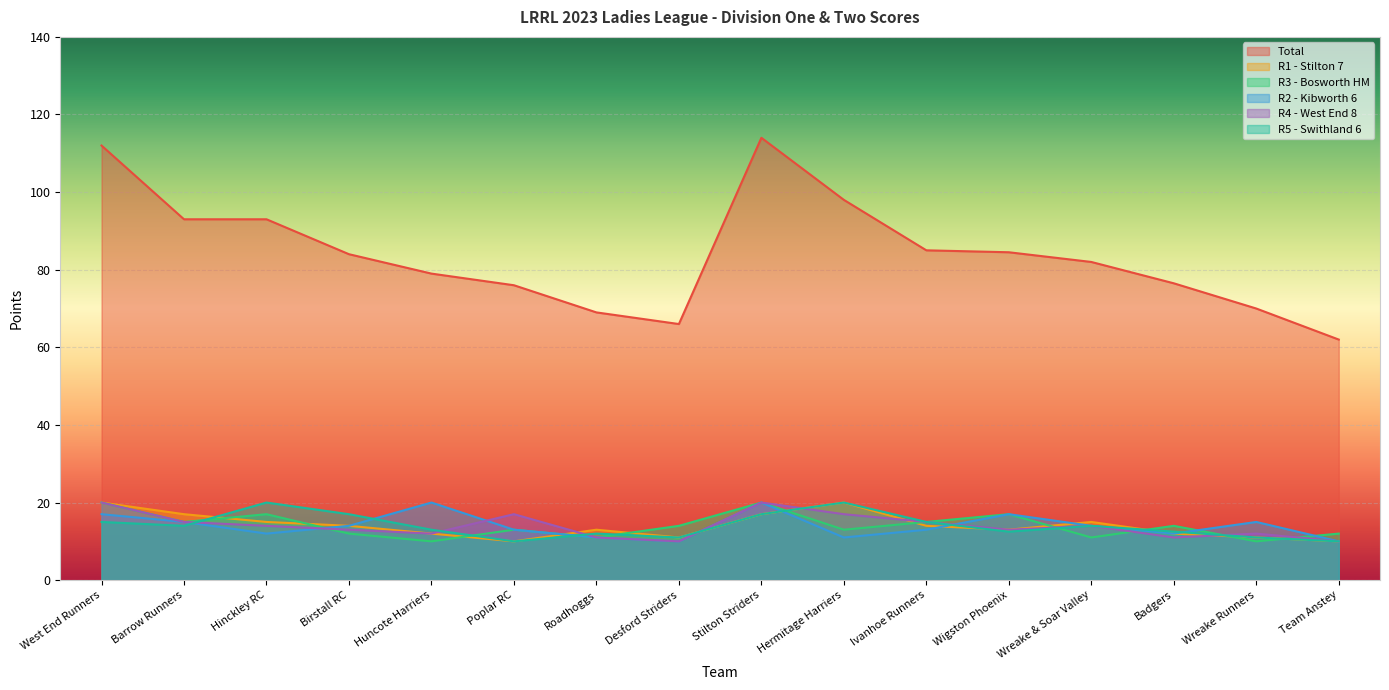

What is the total value across all series at Team Anstey?

114.0